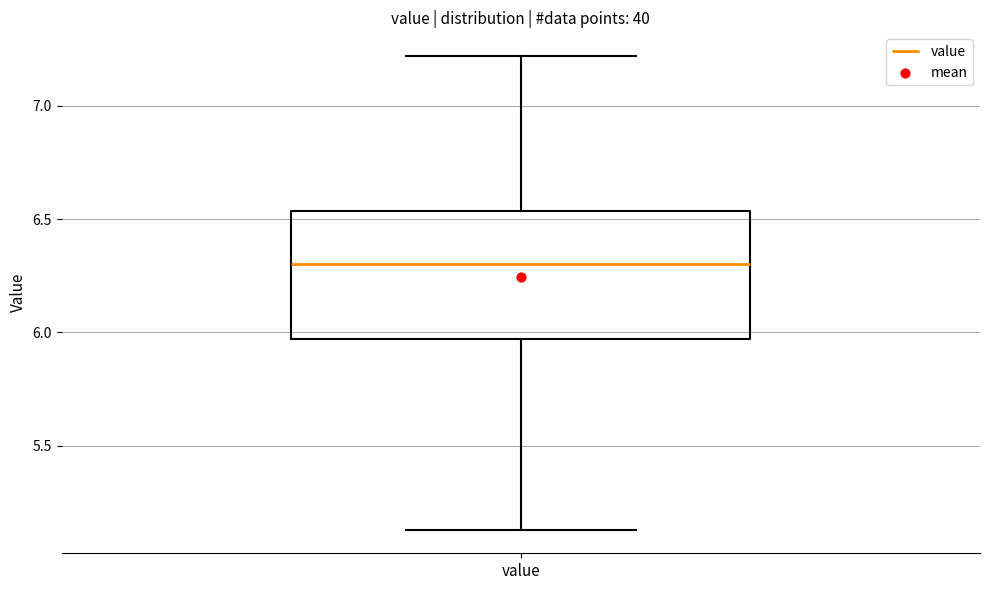

Read this box plot against the y-axis: the position of the median line, the range covered by the box, and the ends of both whiskers. The values are not printed on the chart, so give them approximately, as read against the axis.

median 6.30, box 5.95 to 6.55, whiskers 5.15 to 7.20